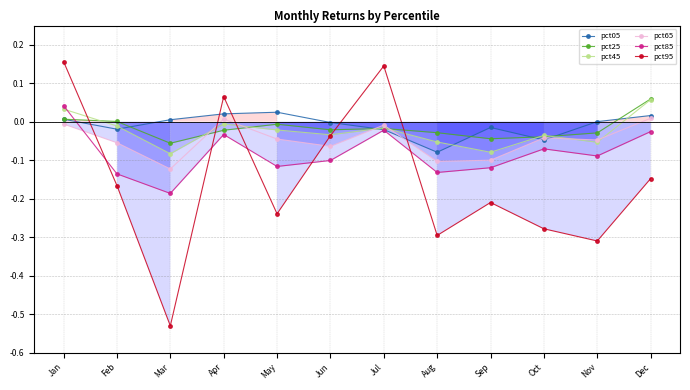

True or false: pct85 has more than 0 interior local peaks.

True